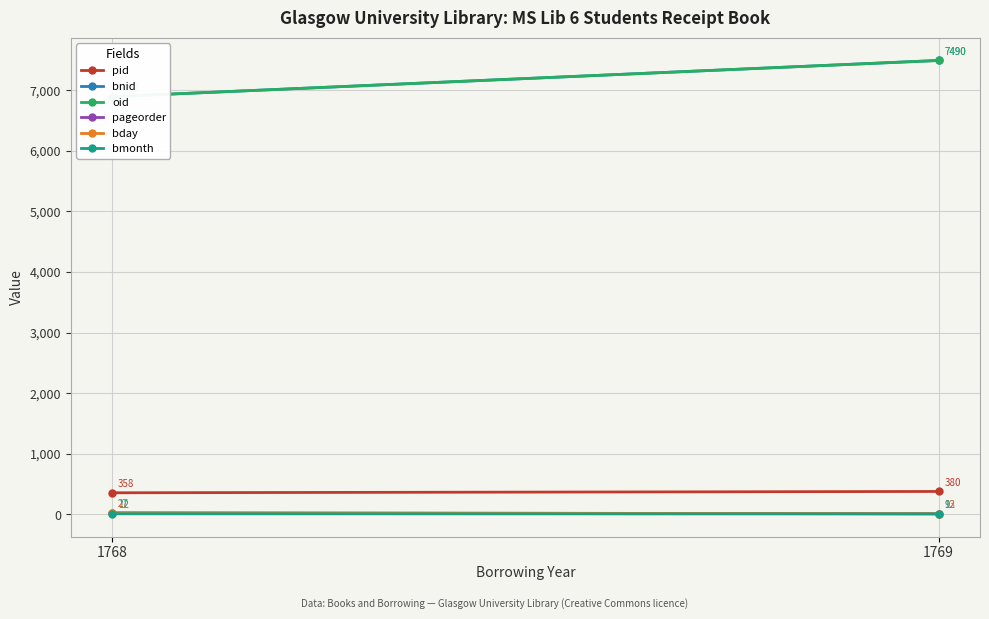

Is it true that oid equals 10820 at 1769?

False